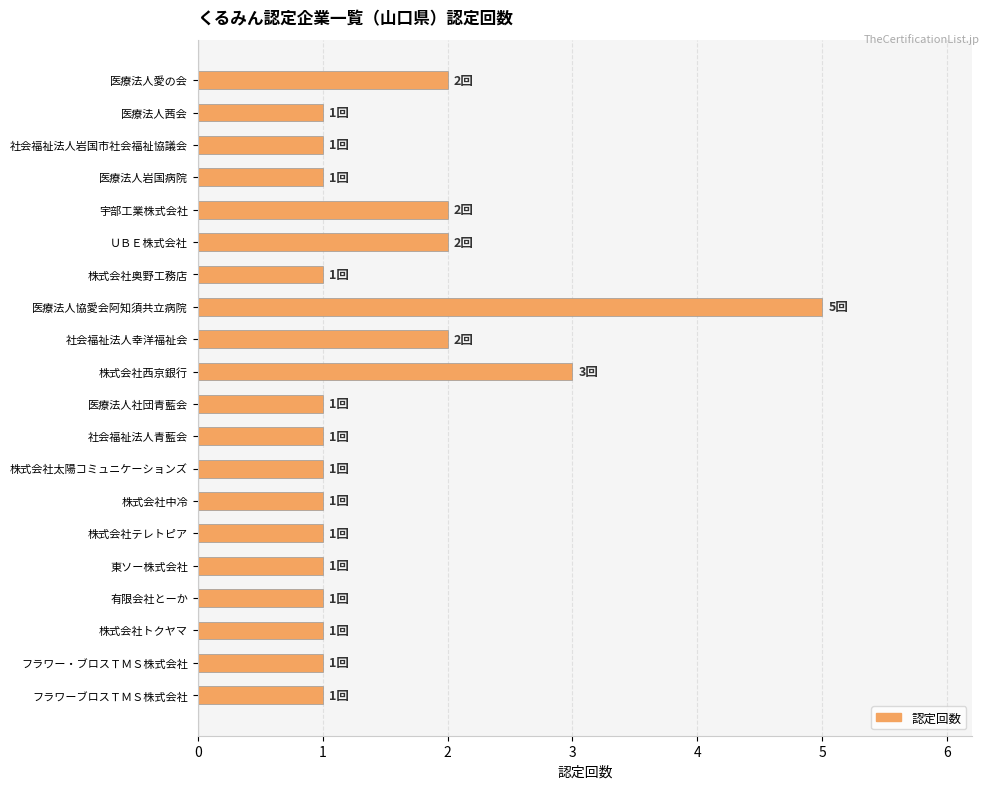

What is the ratio of the value at 有限会社とーか to the value at 社会福祉法人青藍会?

1.0